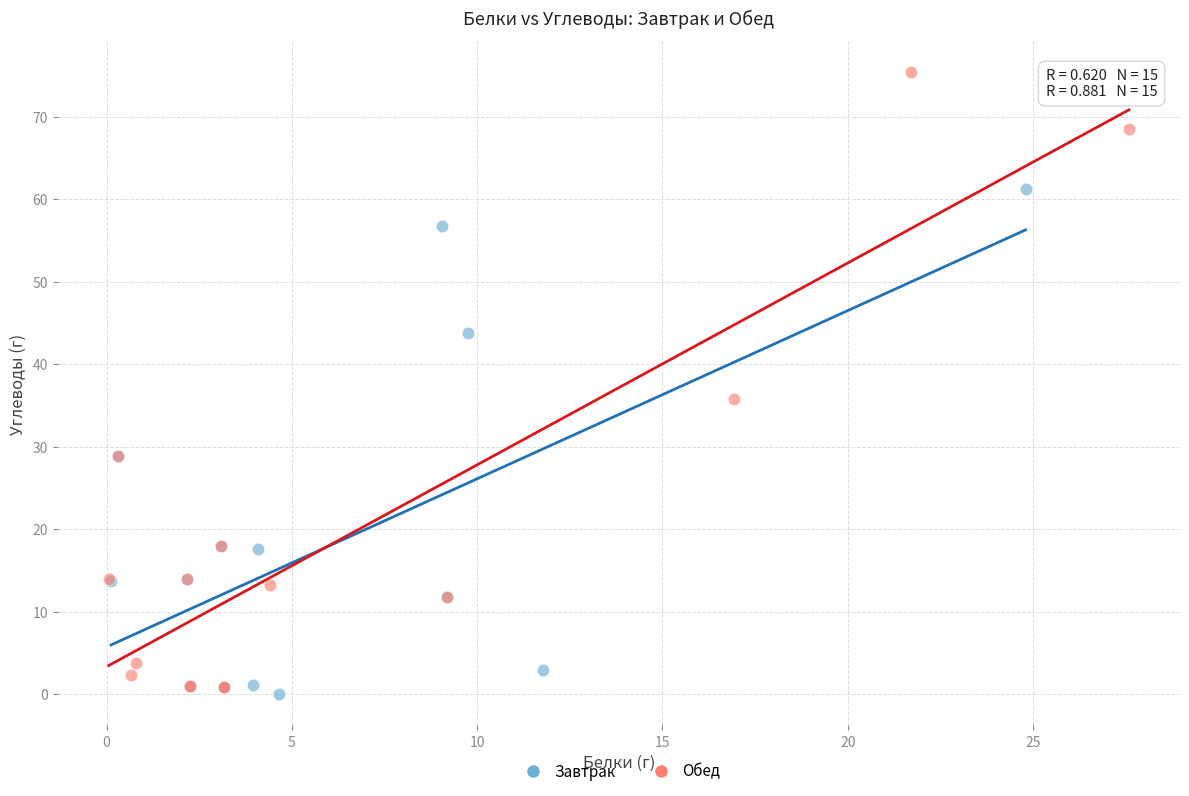

Which series has the widest spread of Y values?

Обед